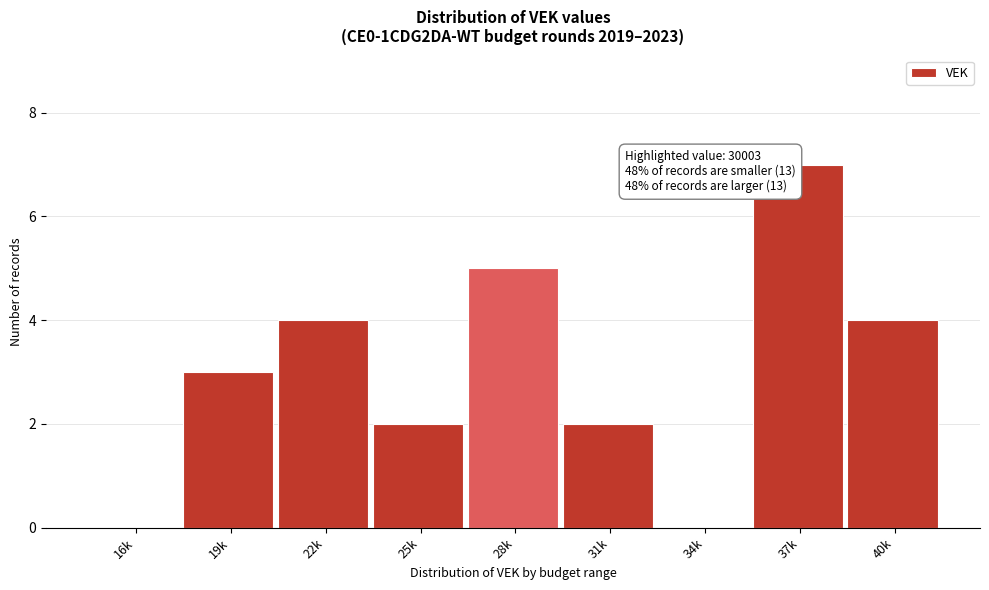

Reading right to left, extract all data points from this chart.

40k=4	37k=7	34k=0	31k=2	28k=5	25k=2	22k=4	19k=3	16k=0